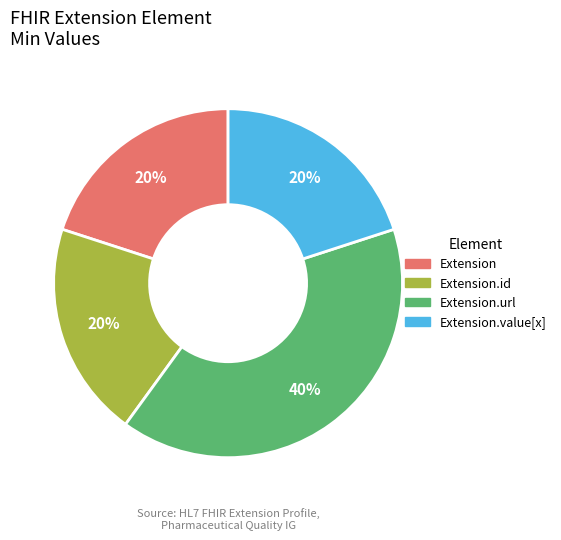

How many segments does this pie chart have?

4